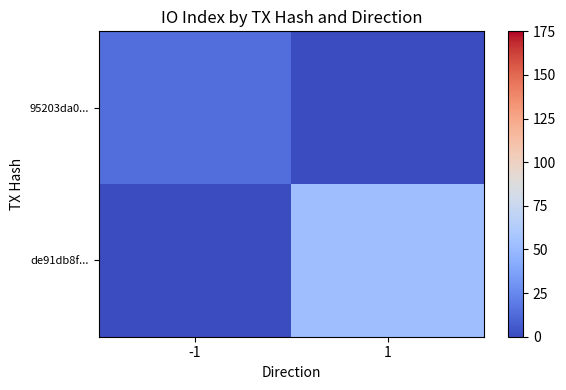

How many series are shown in this chart?

2